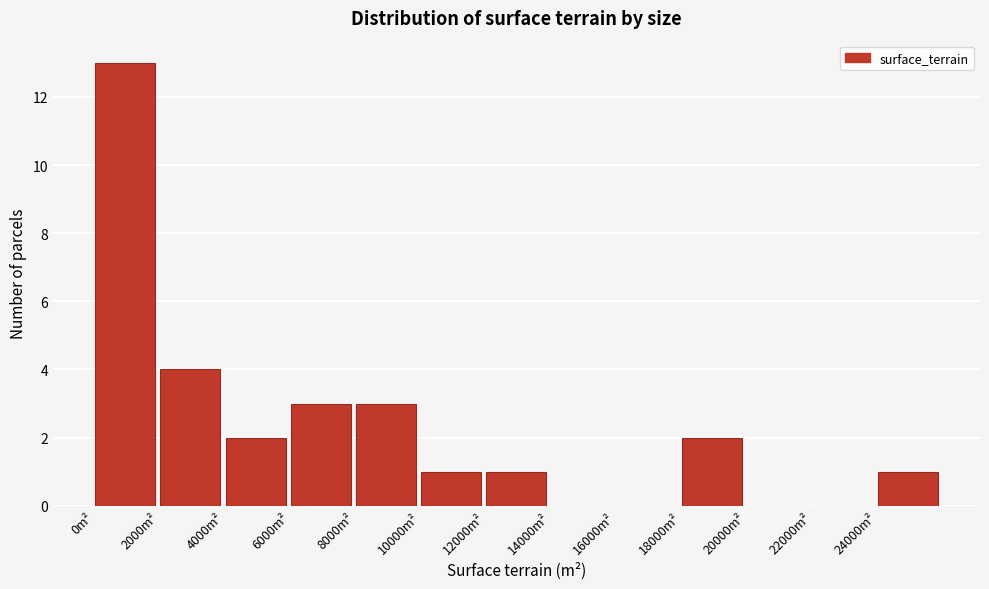

Reading left to right, list every bar in this chart as the range it spans on the x-axis followed by its height. The values are not printed on the chart, so give them approximately, as read against the axis.

0 to 2000: 13
2000 to 4000: 4
4000 to 6000: 2
6000 to 8000: 3
8000 to 10000: 3
10000 to 12000: 1
12000 to 14000: 1
14000 to 16000: 0
16000 to 18000: 0
18000 to 20000: 2
20000 to 22000: 0
22000 to 24000: 0
24000 to 26000: 1